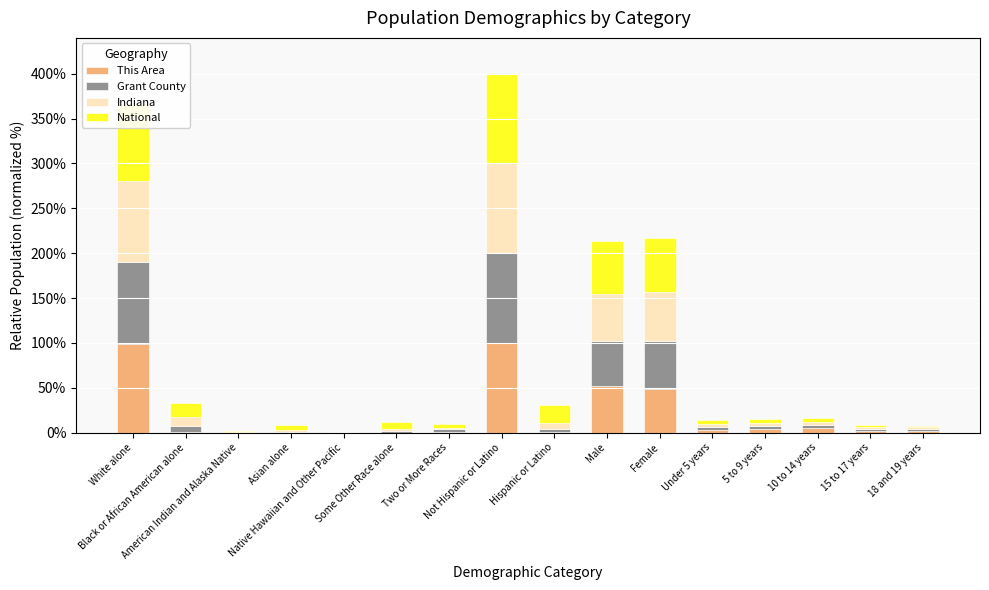

What is the highest value of the This Area series?

100.0